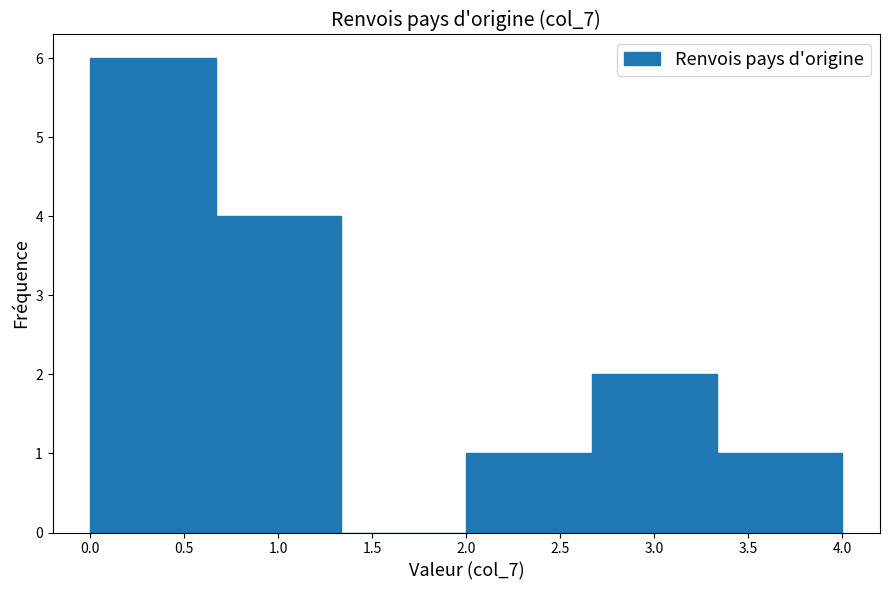

Reading left to right, transcribe this chart: for each bar, give the range it covers on the x-axis and its height. Neither the bar edges nor the heights are printed on the chart, so give them approximately, as read against the axes.

0.00 to 0.65: 6
0.65 to 1.35: 4
1.35 to 2.00: 0
2.00 to 2.65: 1
2.65 to 3.35: 2
3.35 to 4.00: 1